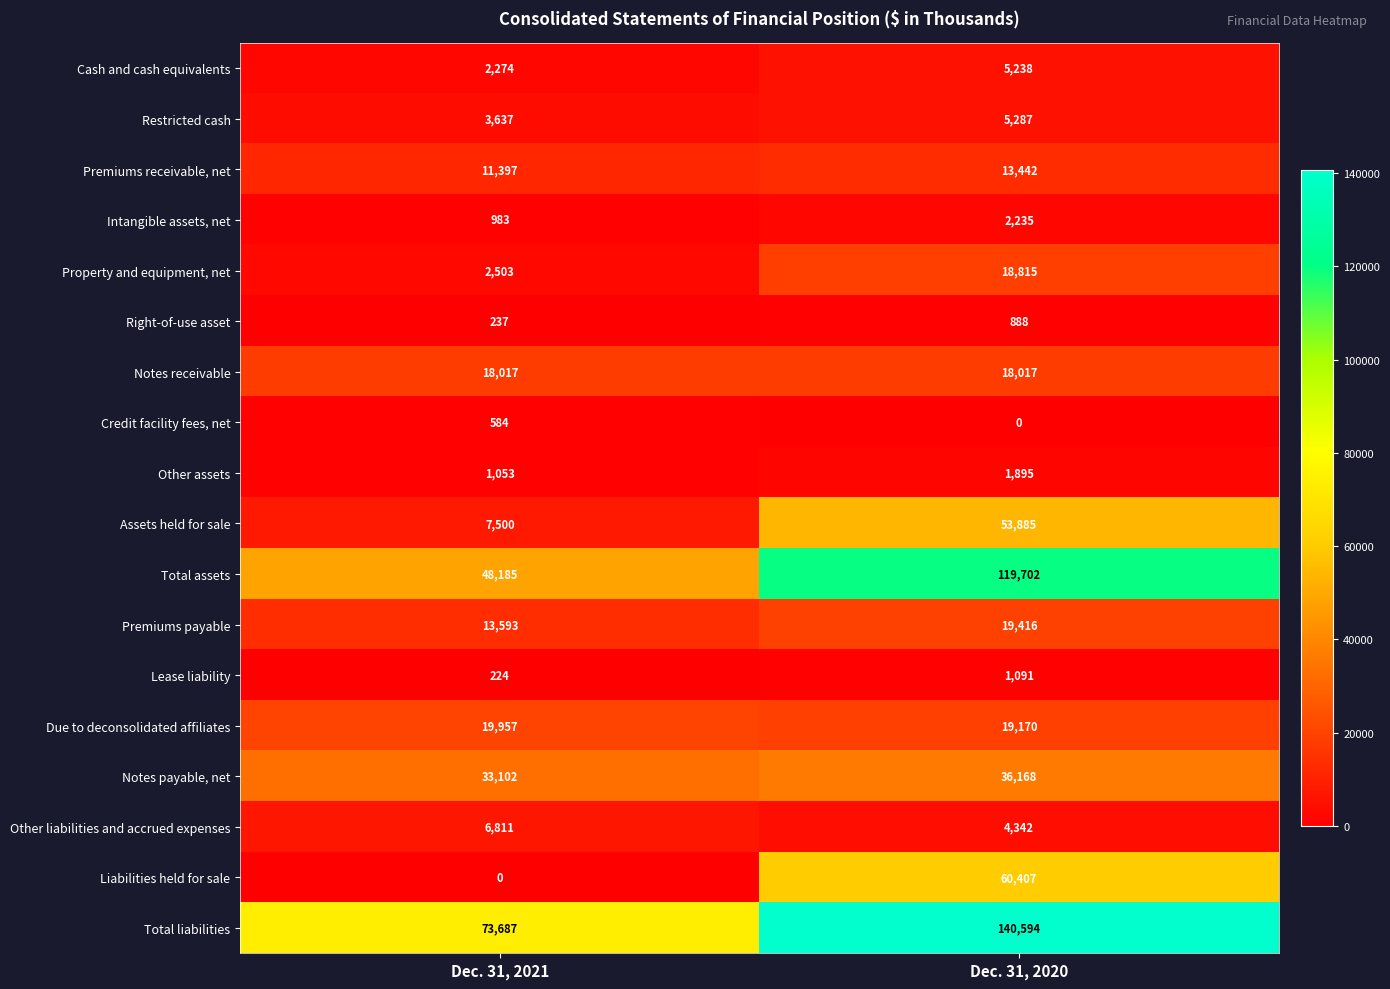

What is the difference between the Total assets values at Dec. 31, 2020 and Dec. 31, 2021?

71517